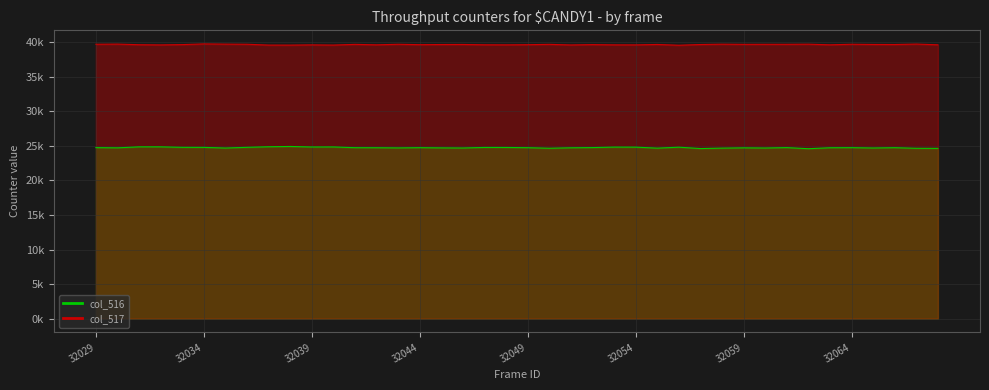

In col_516_line, how many points are higher than both neighbors (excluding endpoints)?

11